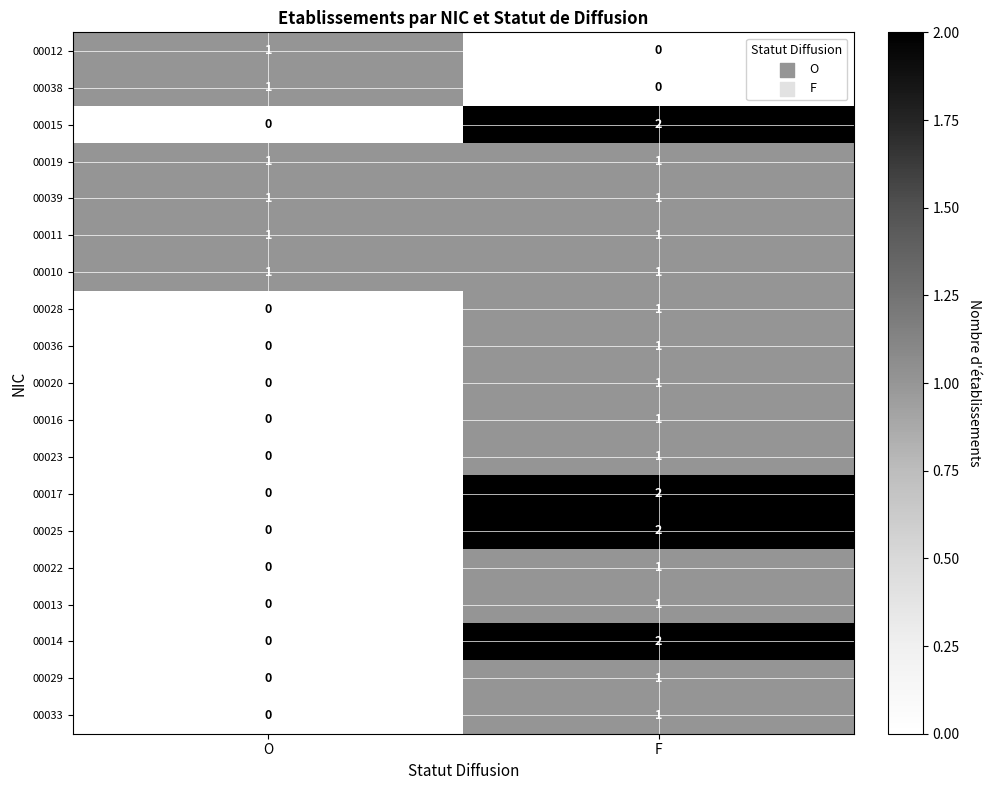

How many series are shown in this chart?

19